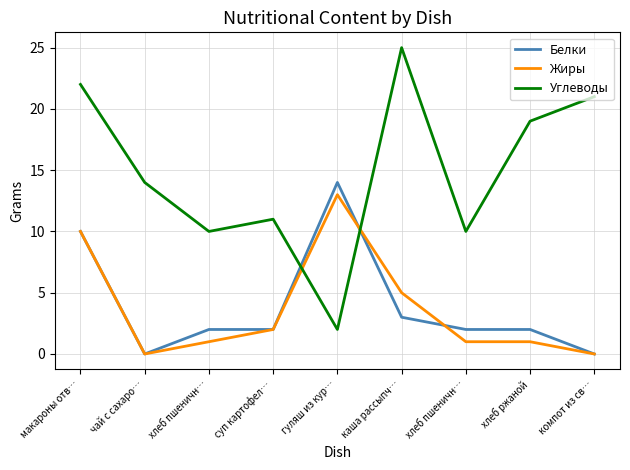

Does the chart have visible grid lines?

Yes